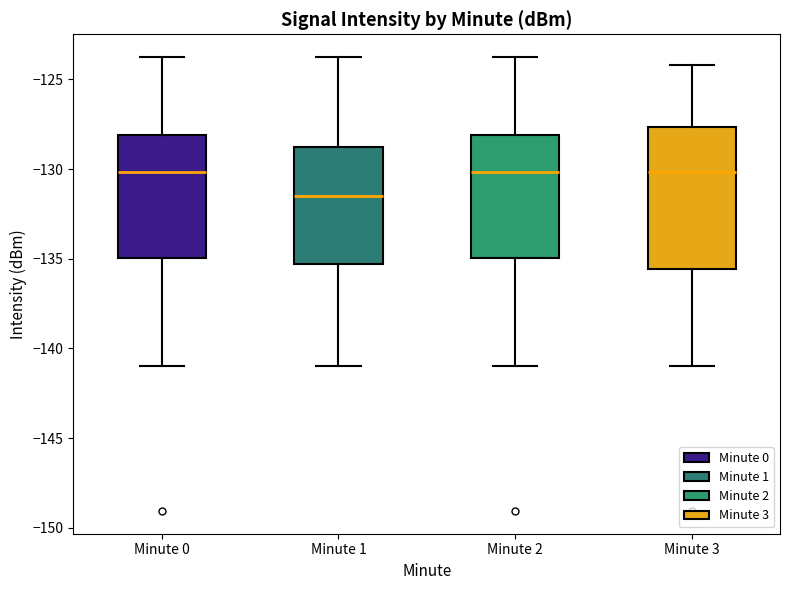

Which box is the tallest, from its lower edge to its upper edge?

Minute 3